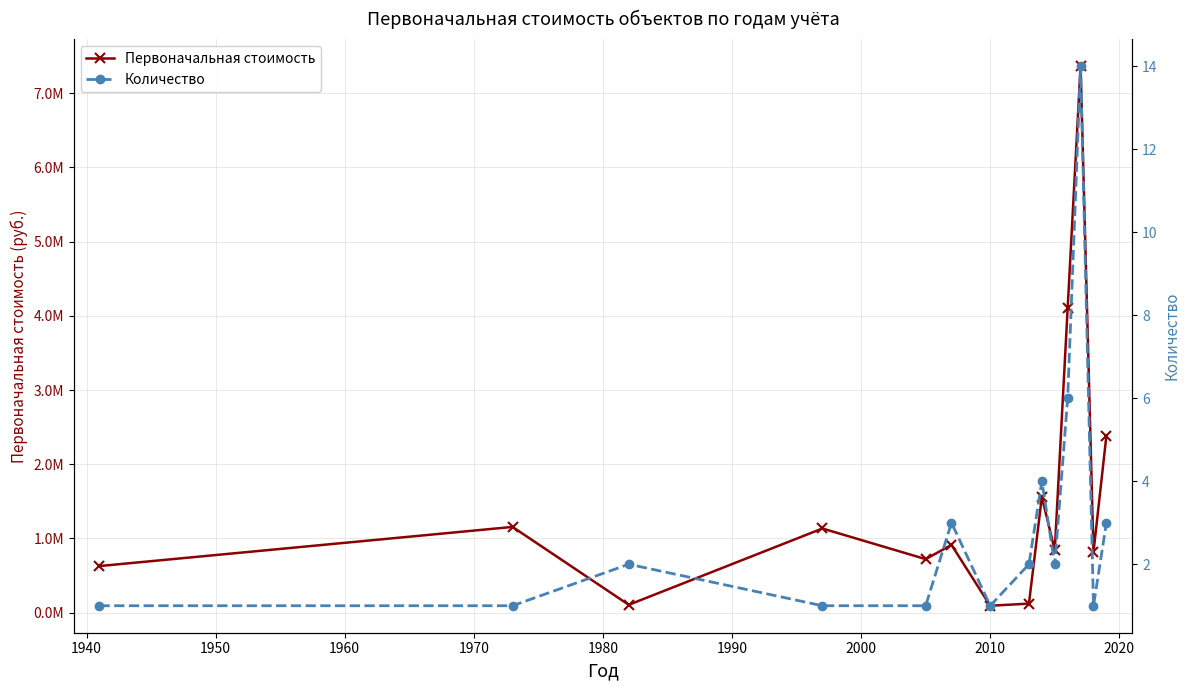

What is the value of the Количество point at the 13th from the left?

1.0